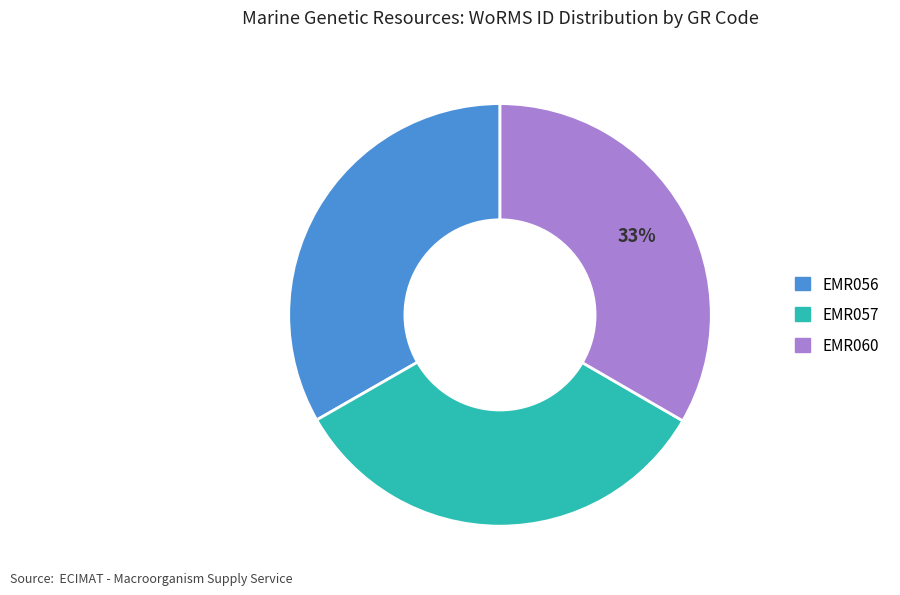

What is the ratio of the value at EMR056 to the value at EMR057?

1.0